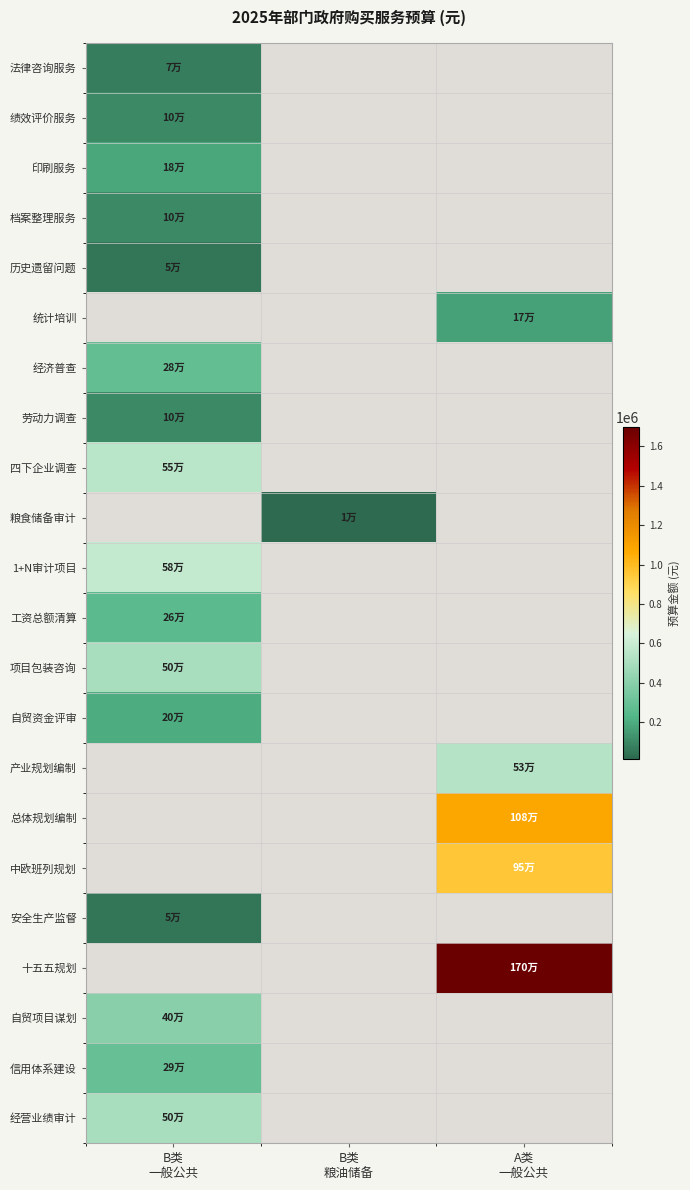

Rank the series by their maximum value, from highest to lowest.

十五五规划, 总体规划编制, 中欧班列规划, 1+N审计项目, 四下企业调查, 产业规划编制, 项目包装咨询, 经营业绩审计, 自贸项目谋划, 信用体系建设, 经济普查, 工资总额清算, 自贸资金评审, 印刷服务, 统计培训, 绩效评价服务, 档案整理服务, 劳动力调查, 法律咨询服务, 历史遗留问题, 安全生产监督, 粮食储备审计